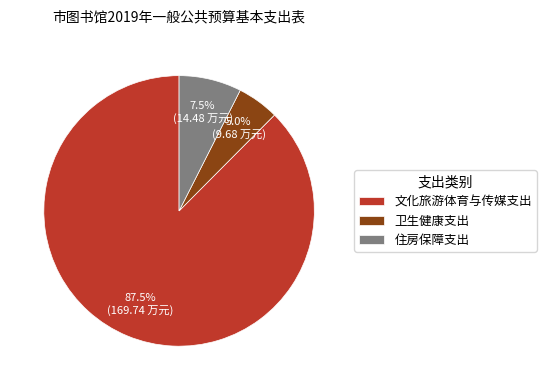

To the nearest percent, what is the combined percentage of 卫生健康支出 and 住房保障支出?

12%